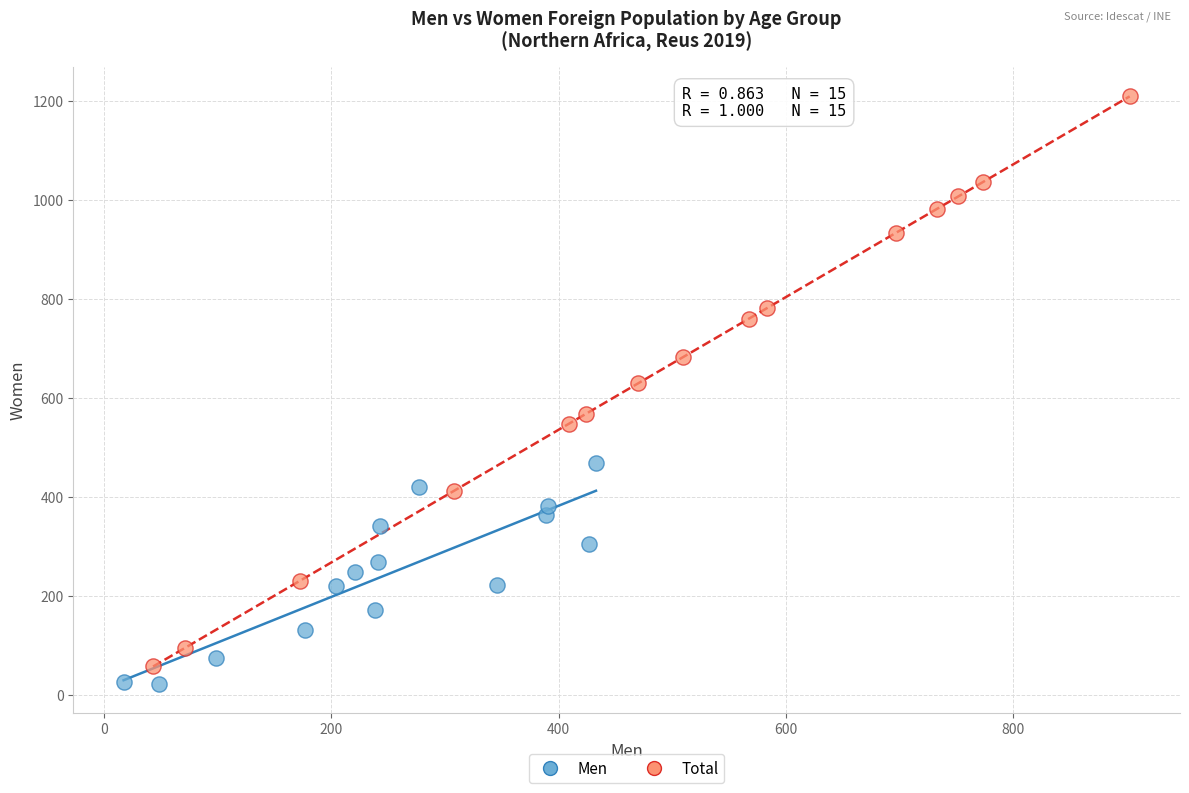

Which series reaches the maximum Y coordinate?

Total